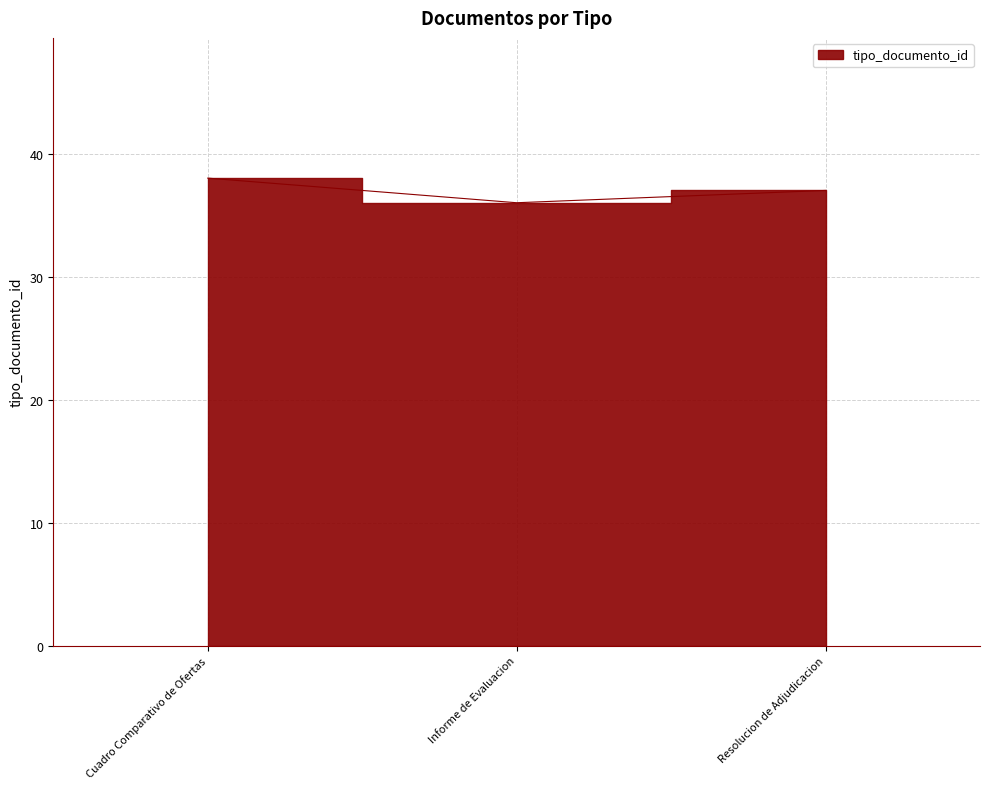

What is the maximum value shown in the chart?

38